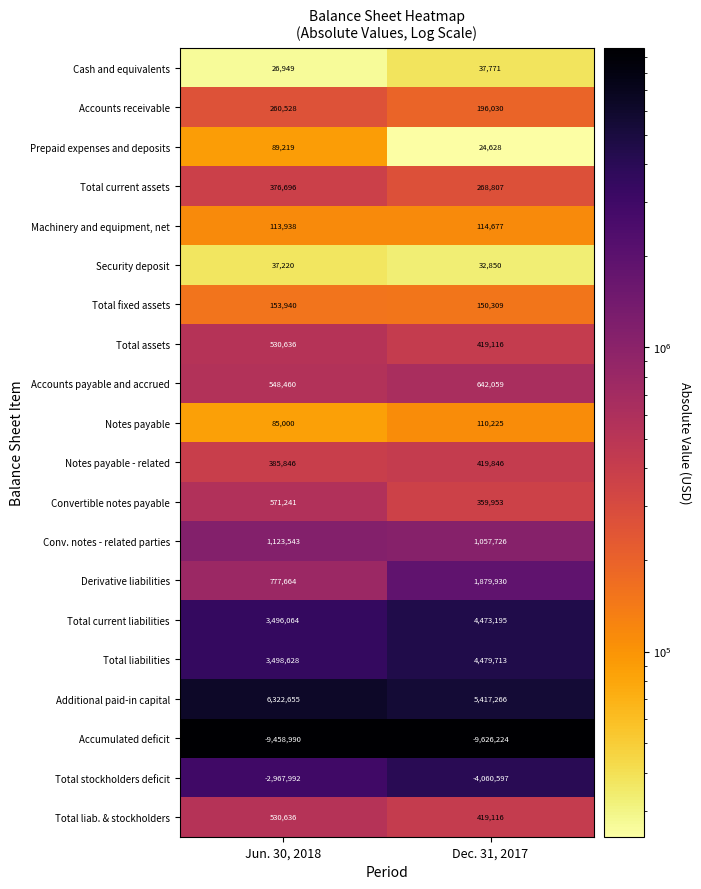

Read the Security deposit value at Dec. 31, 2017, to the nearest 50.

32850